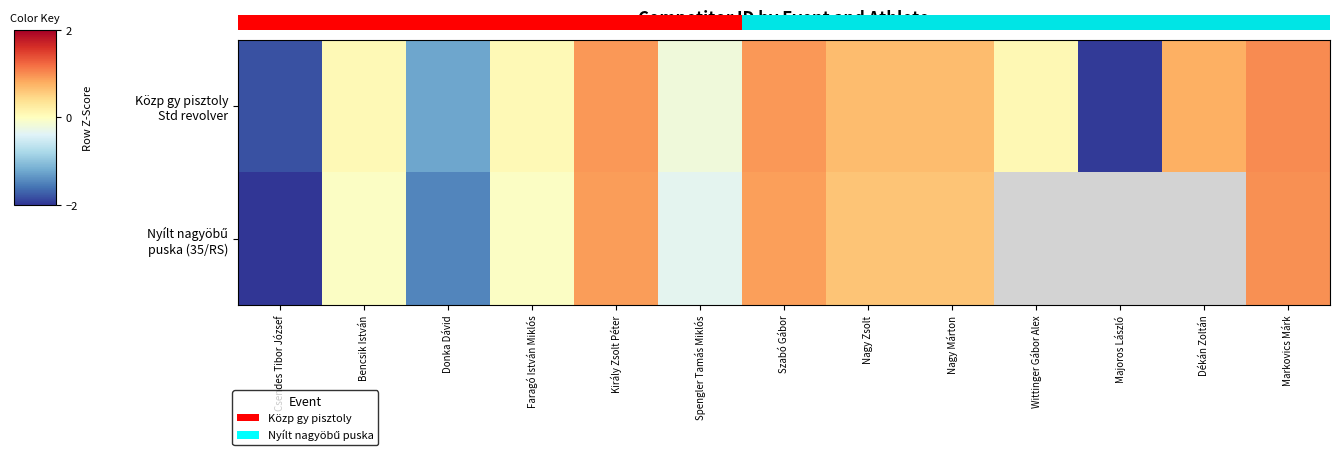

Is it true that Közp gy pisztoly Std revolver equals 0.1 at Wittinger Gábor Alex?

False